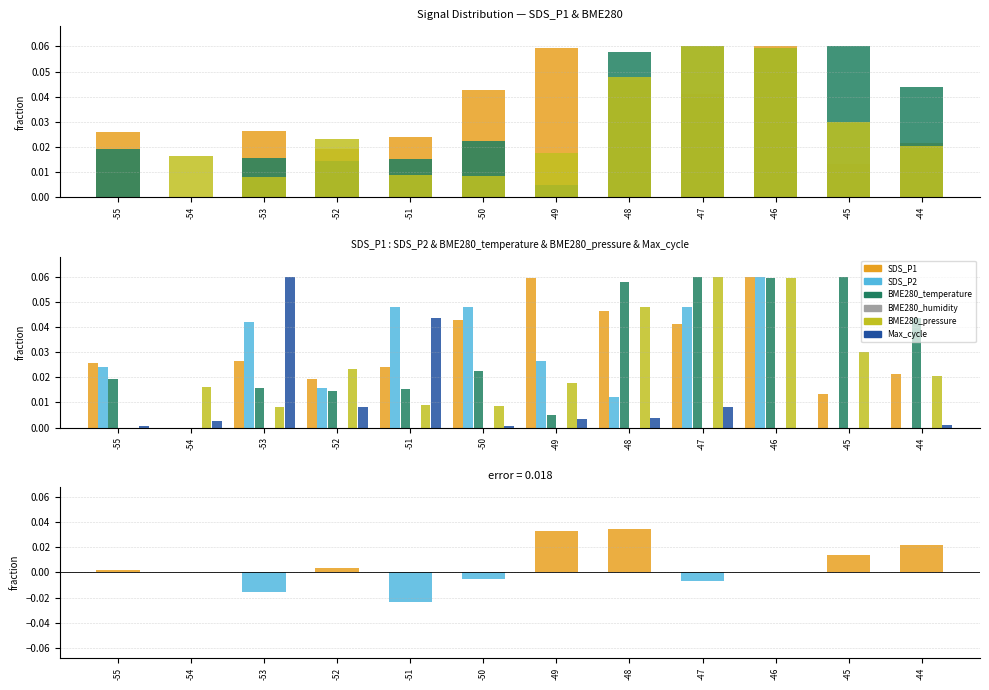

At which label is SDS_P2 closest to 0?

-54